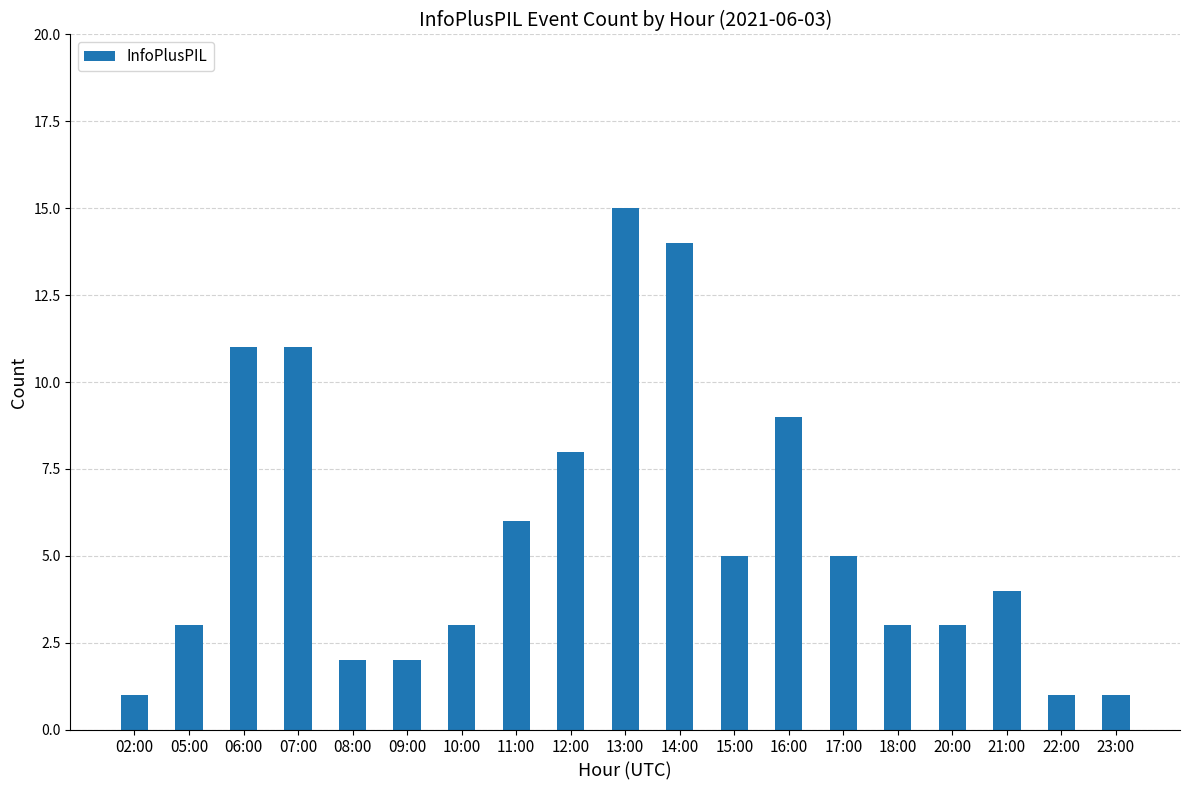

What is the sum of all values?

107